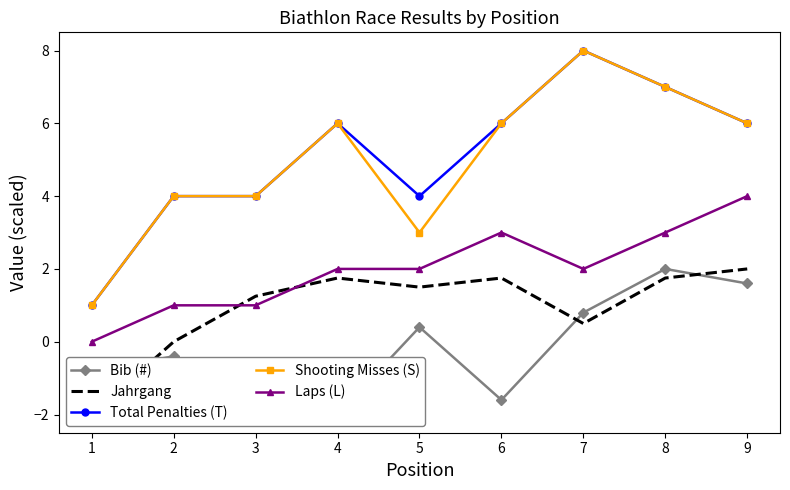

Rank the categories by Laps (L) value from highest to lowest.

9, 6, 8, 4, 5, 7, 2, 3, 1